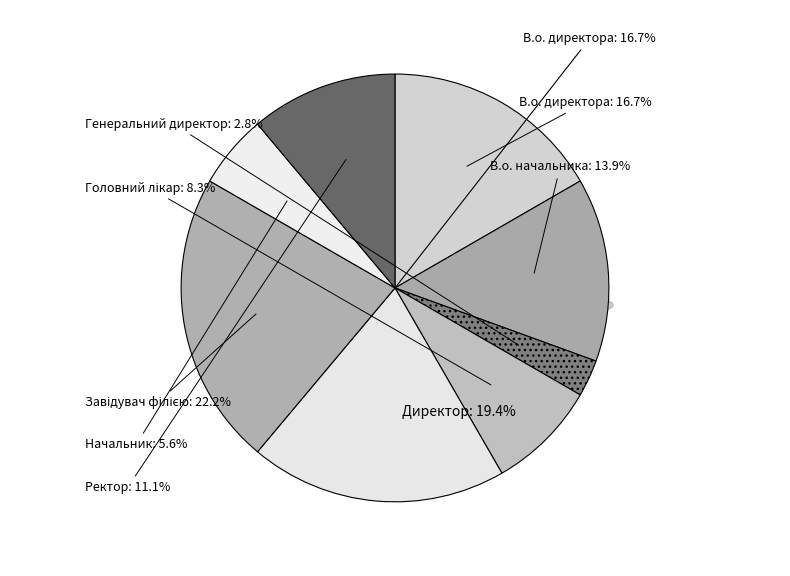

What percentage is the В.о. директора slice, to the nearest percent?

17%